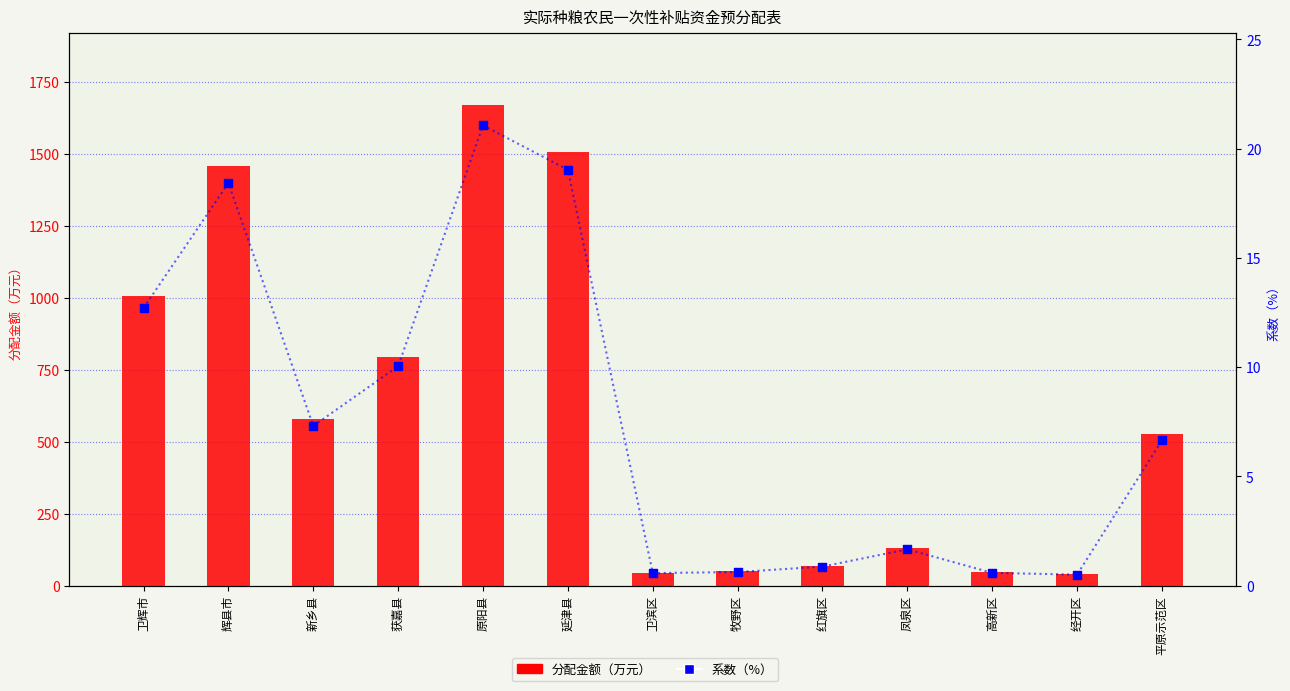

Is the value of 分配金额（万元） at 牧野区 greater than the value of 系数（%） at 经开区?

Yes